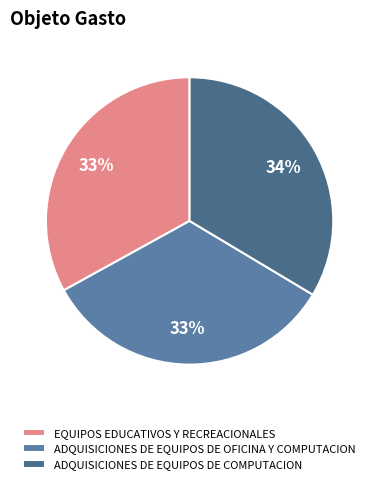

Is it true that ADQUISICIONES DE EQUIPOS DE OFICINA Y COMPUTACION is 48% of the pie?

False